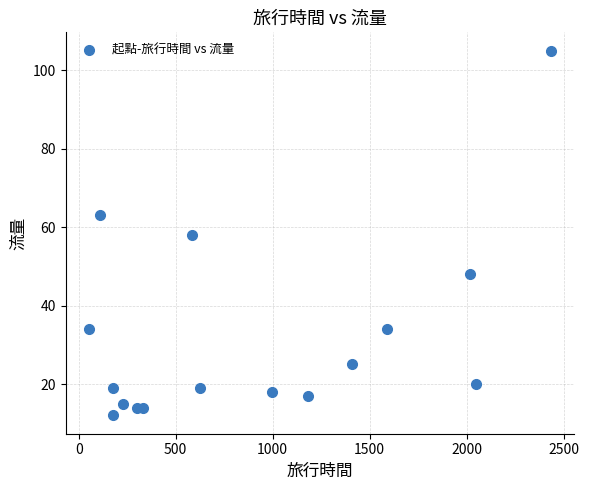

What is the range of X values (max minus min)?

2385